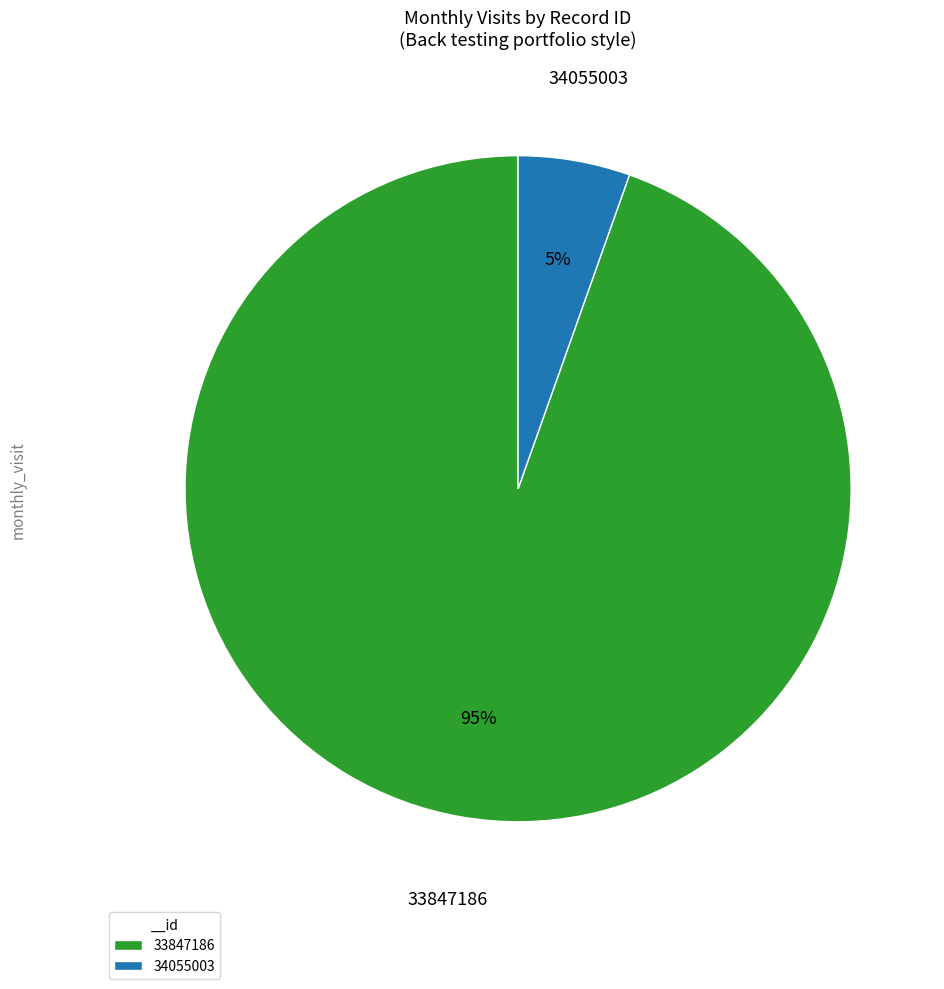

To the nearest percent, what is the combined percentage of 33847186 and 34055003?

100%